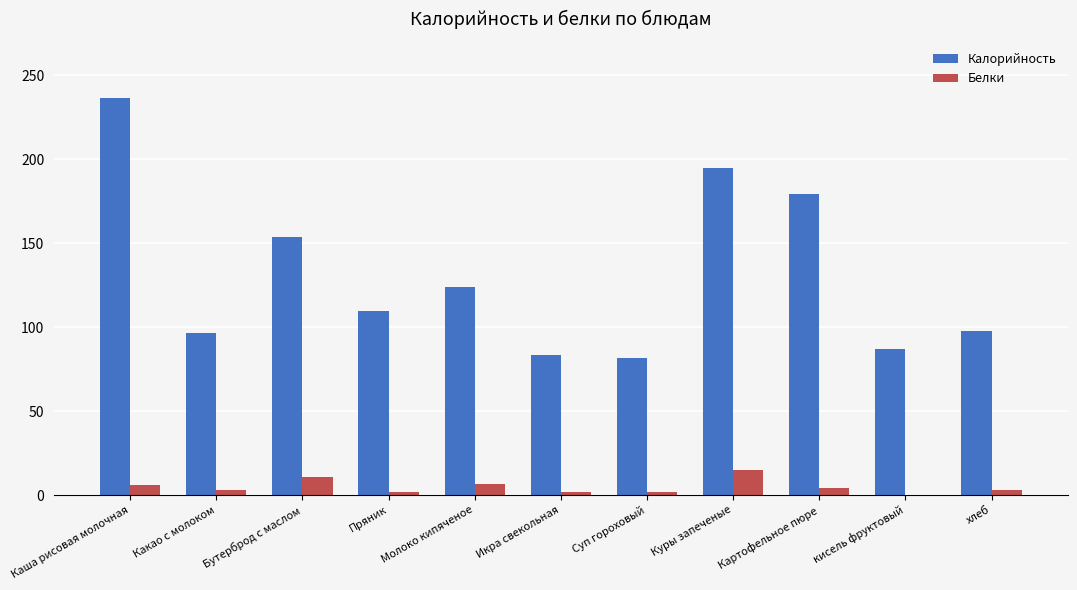

At which label does Калорийность first exceed 109?

Каша рисовая молочная